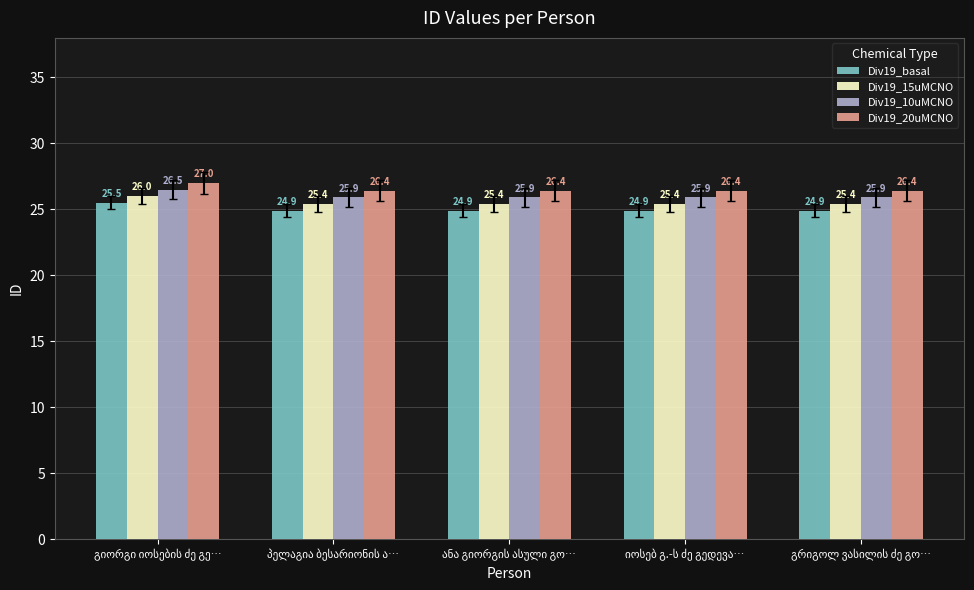

What are all the series names shown in the legend?

Div19_basal, Div19_15uMCNO, Div19_10uMCNO, Div19_20uMCNO